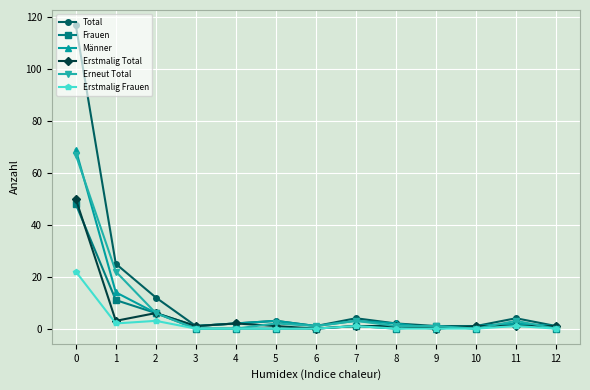

Reading right to left, transcribe all the data shown in this chart.

Total: 1	4	1	1	2	4	1	3	2	1	12	25	117
Frauen: 0	2	0	1	0	1	0	0	0	0	6	11	48
Männer: 1	2	1	0	2	3	1	3	2	1	6	14	69
Erstmalig Total: 1	1	1	0	1	1	0	1	2	1	6	3	50
Erneut Total: 0	3	0	1	1	3	1	2	0	0	6	22	67
Erstmalig Frauen: 0	1	0	0	0	1	0	0	0	0	3	2	22